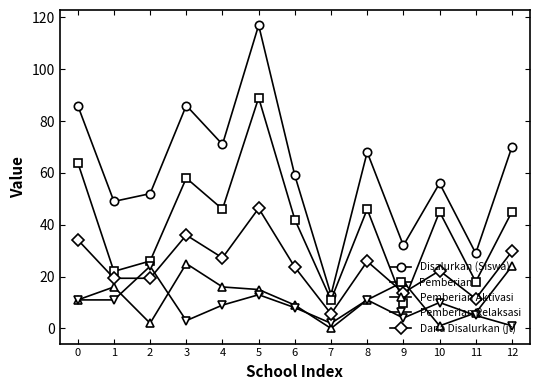

At which category does Dana Disalurkan (jt) reach its first local peak?

3